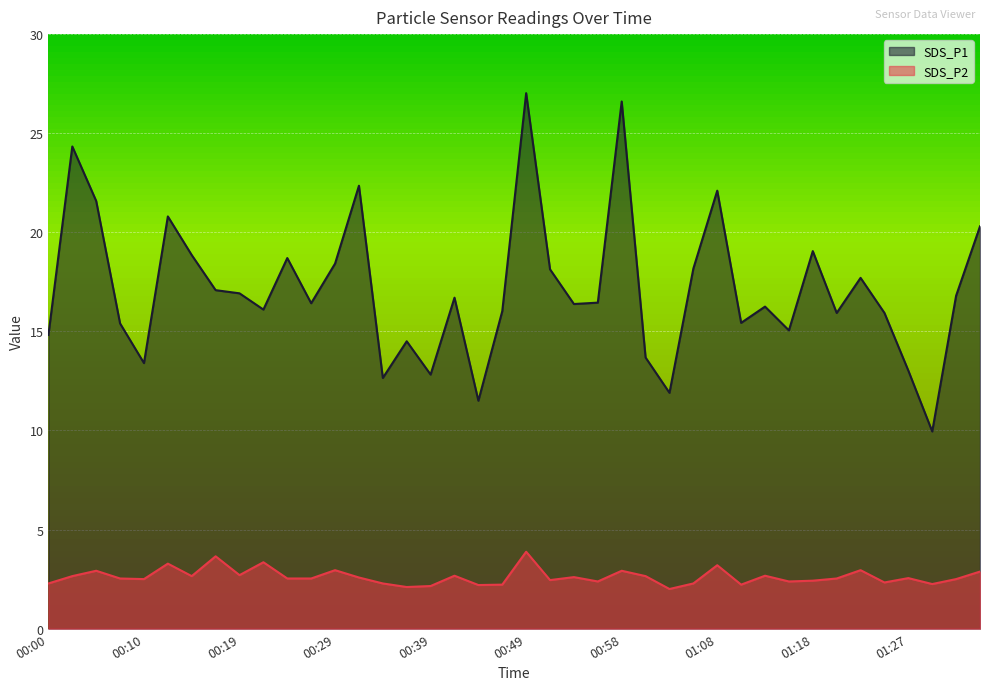

What is the lowest value of the SDS_P1 series?

9.9